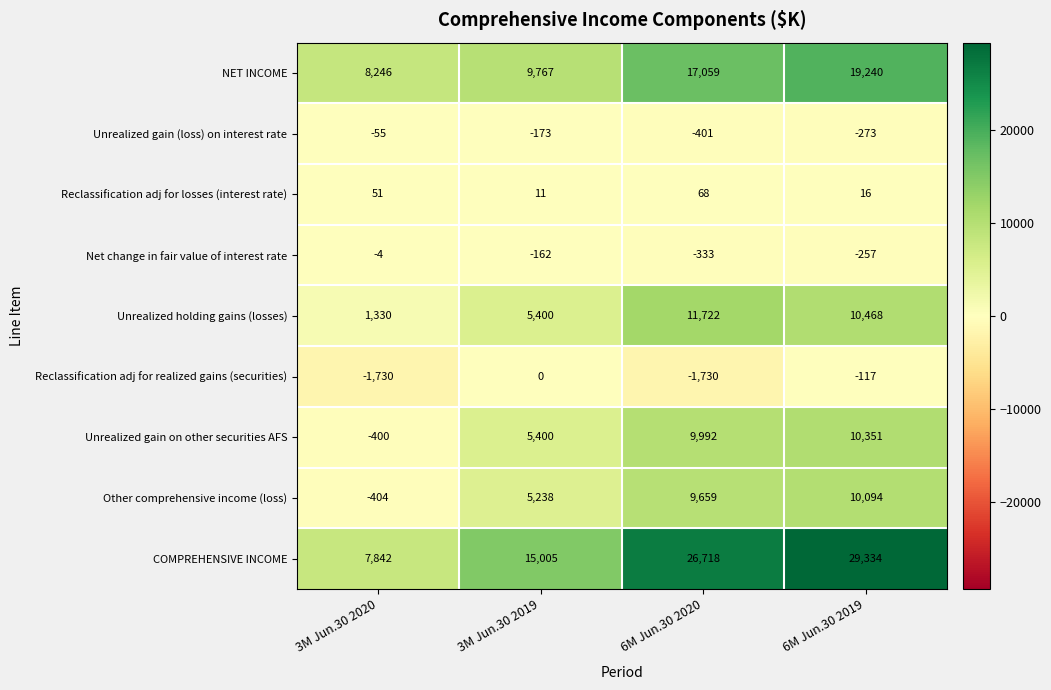

At which category is the sum across all series the highest?

6M Jun.30 2019